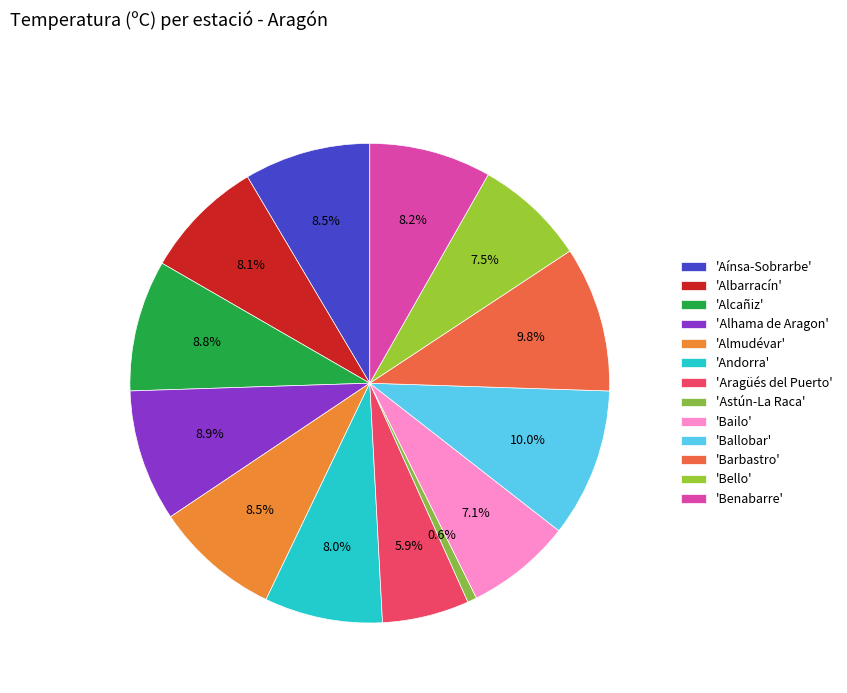

Is there a majority slice in this chart?

No